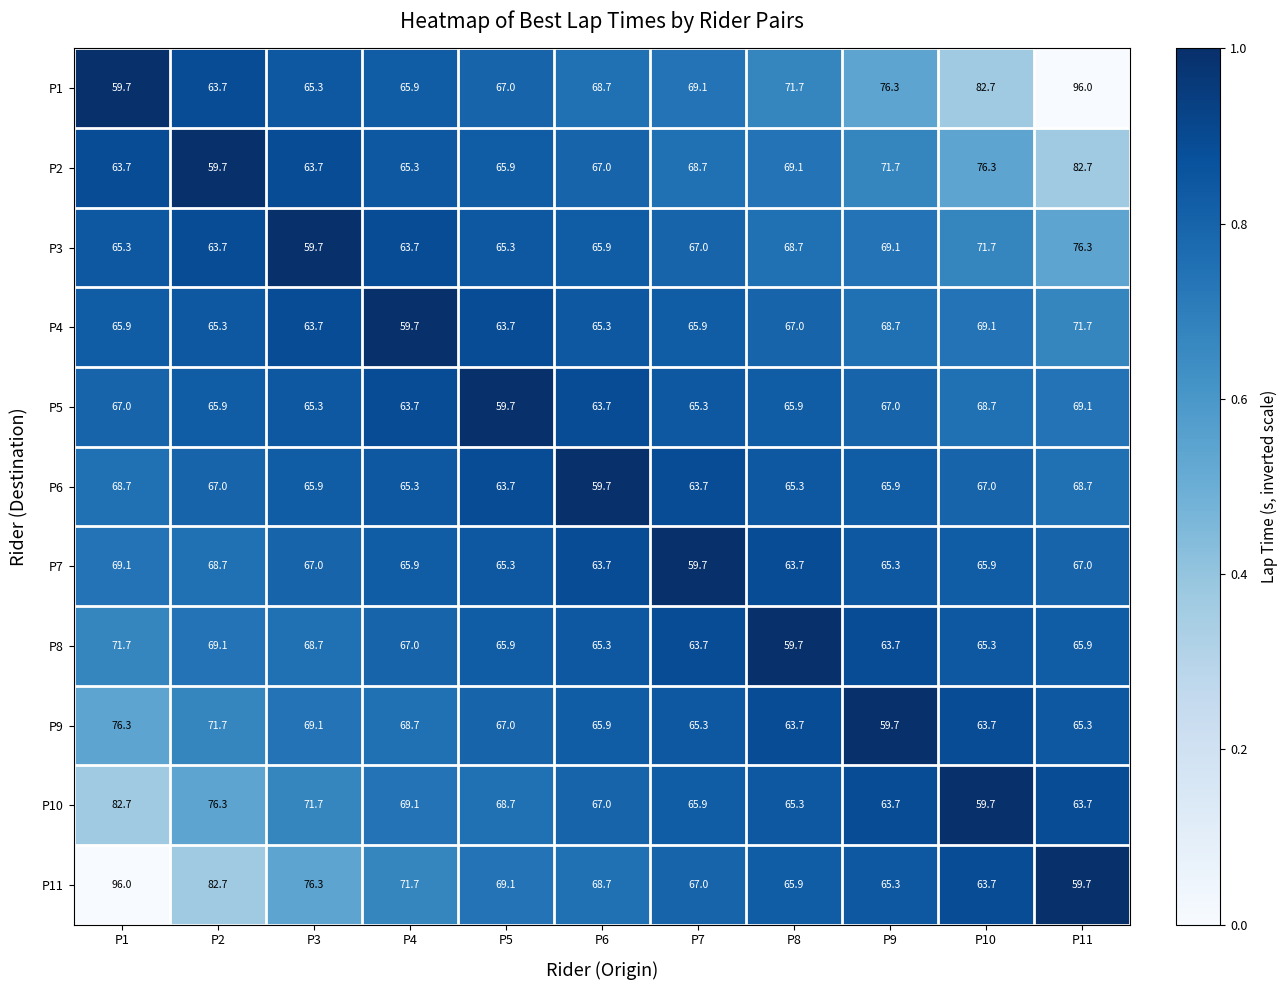

Is the value of P8 at P3 greater than the value of P9 at P2?

No